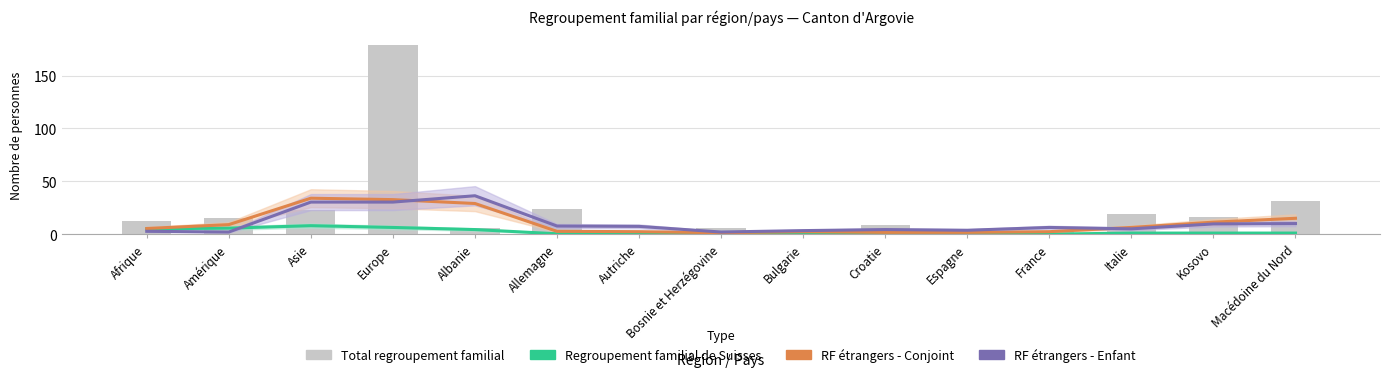

How many categories are shown in the chart?

15